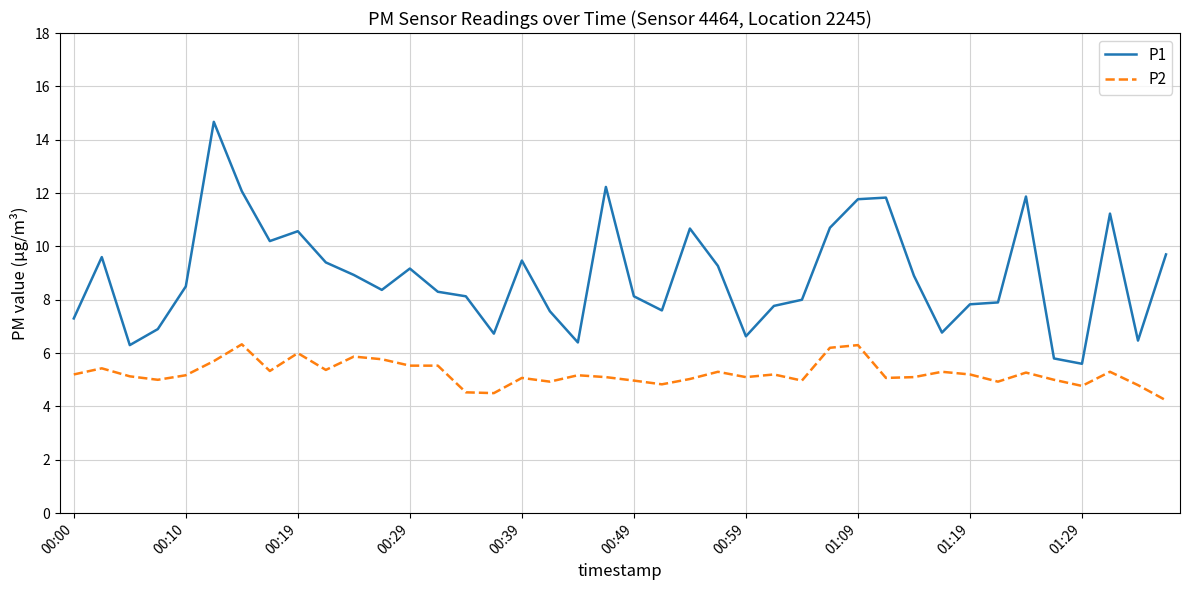

Which series has the widest spread of values?

P1